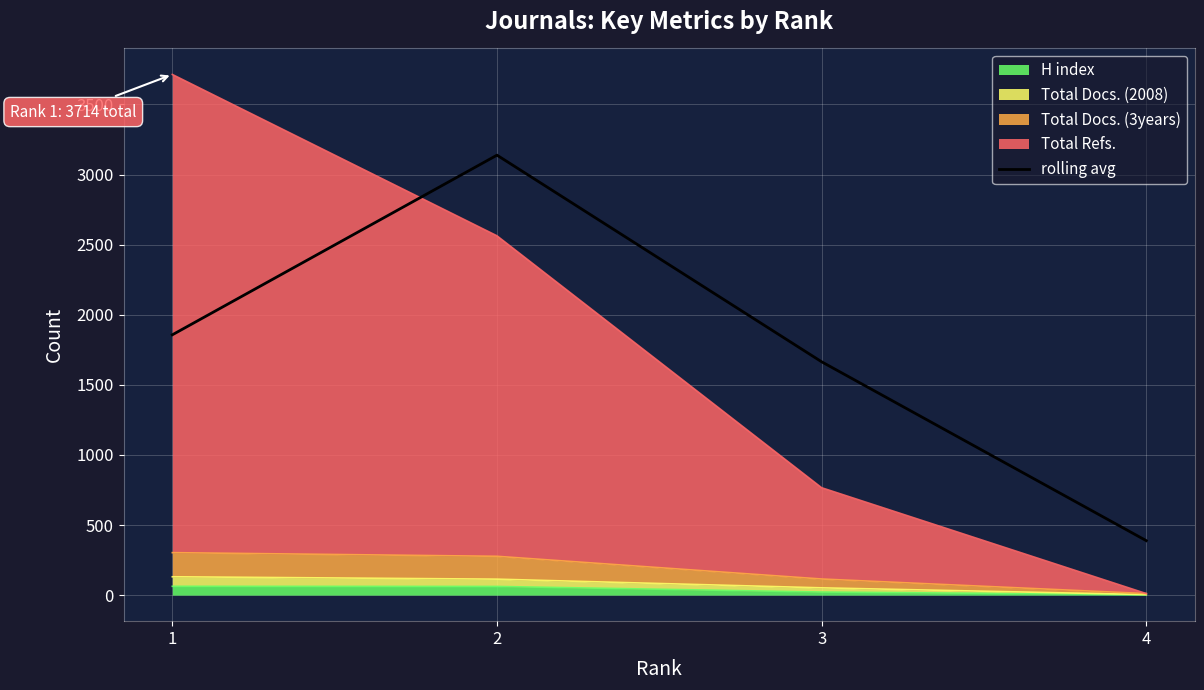

What is the sum of the values at 3 and 1?

3521.5